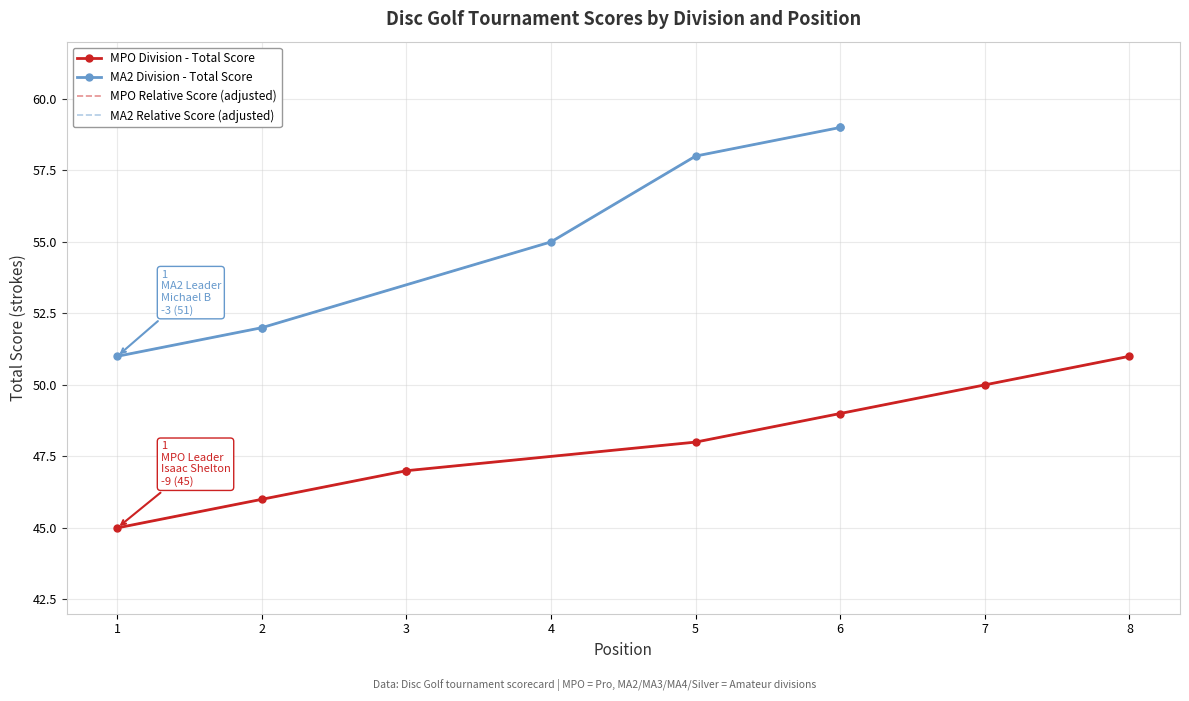

What is the greatest value displayed?

51